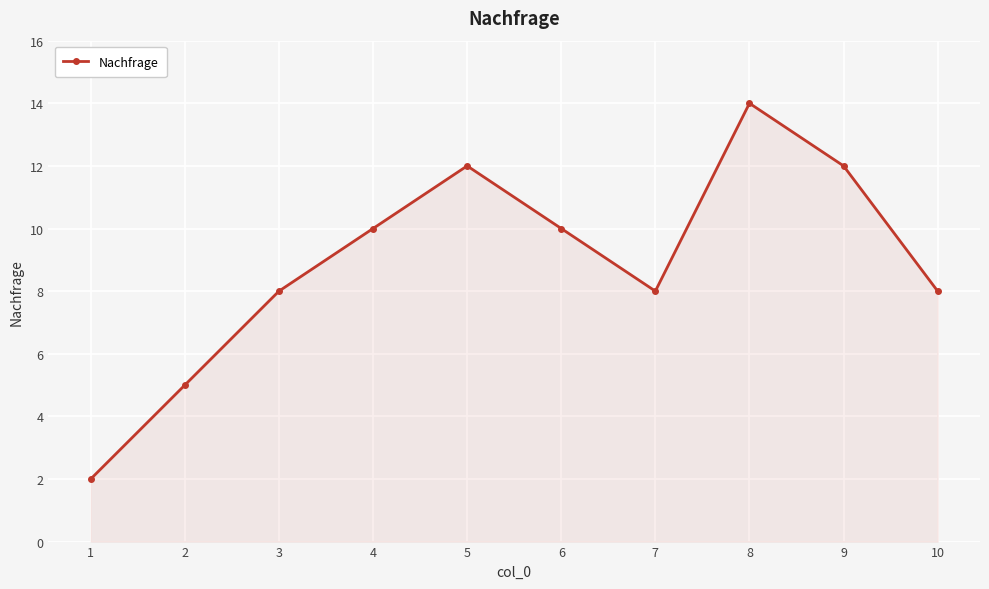

At which category does the data reach its first local valley?

7